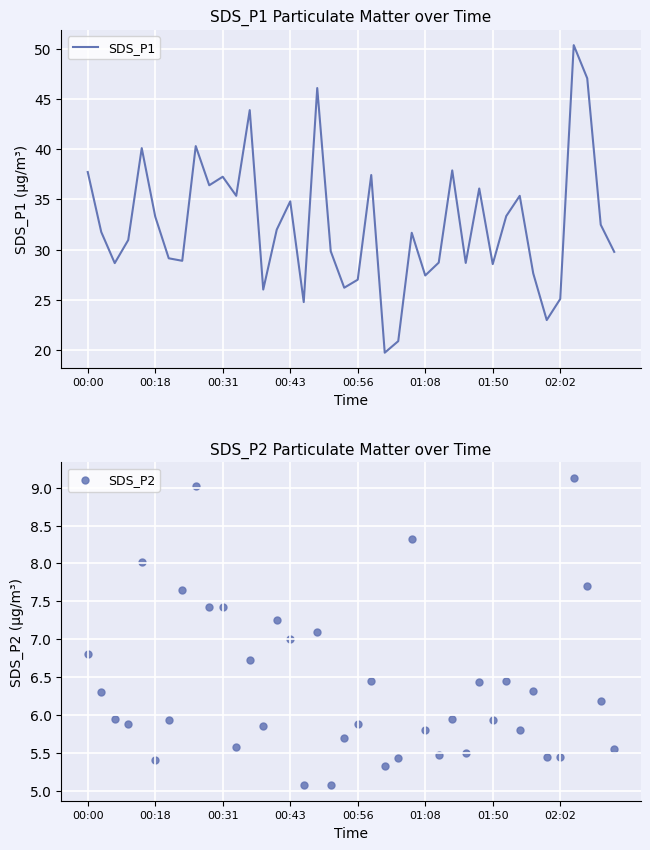

Is the value of SDS_P1 at 30 greater than the value of SDS_P2 at 14?

Yes